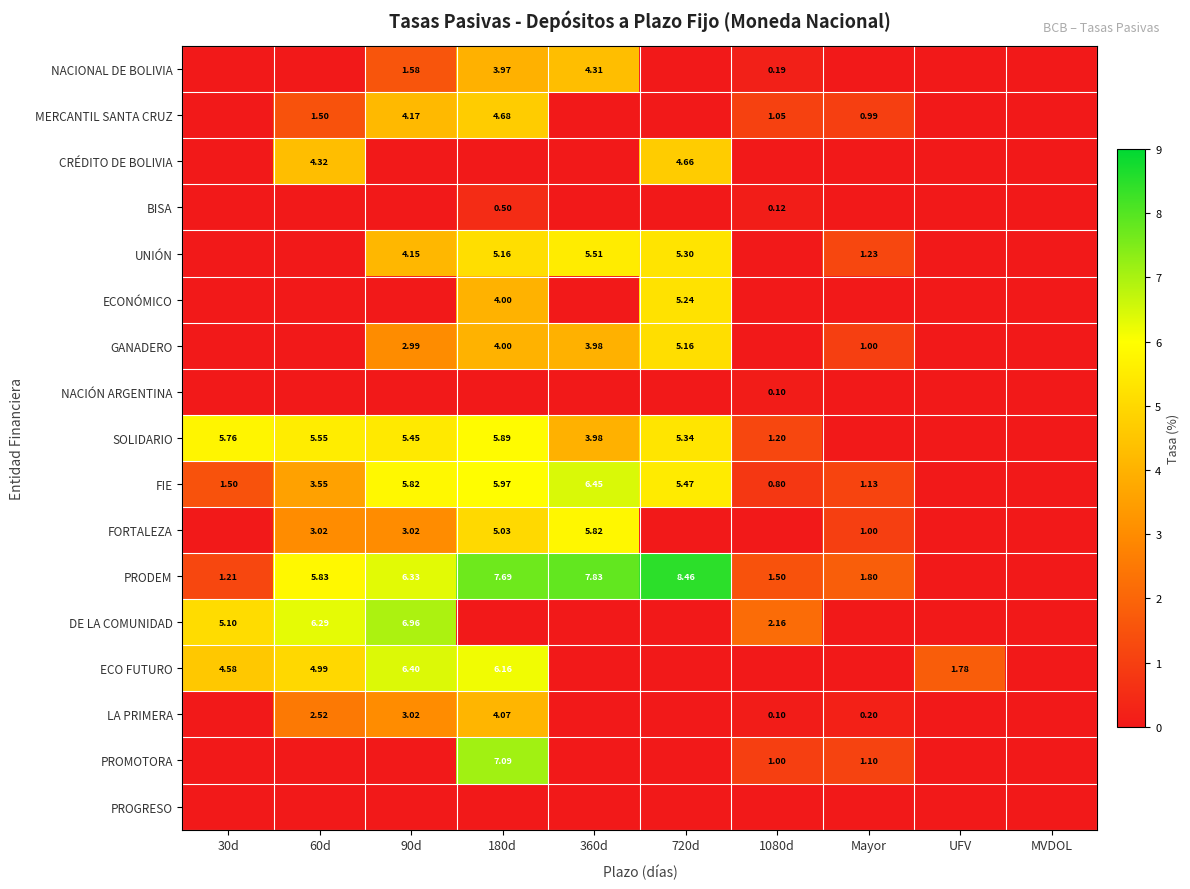

The value of ECO FUTURO at 1080d is 3.3. True or false?

False